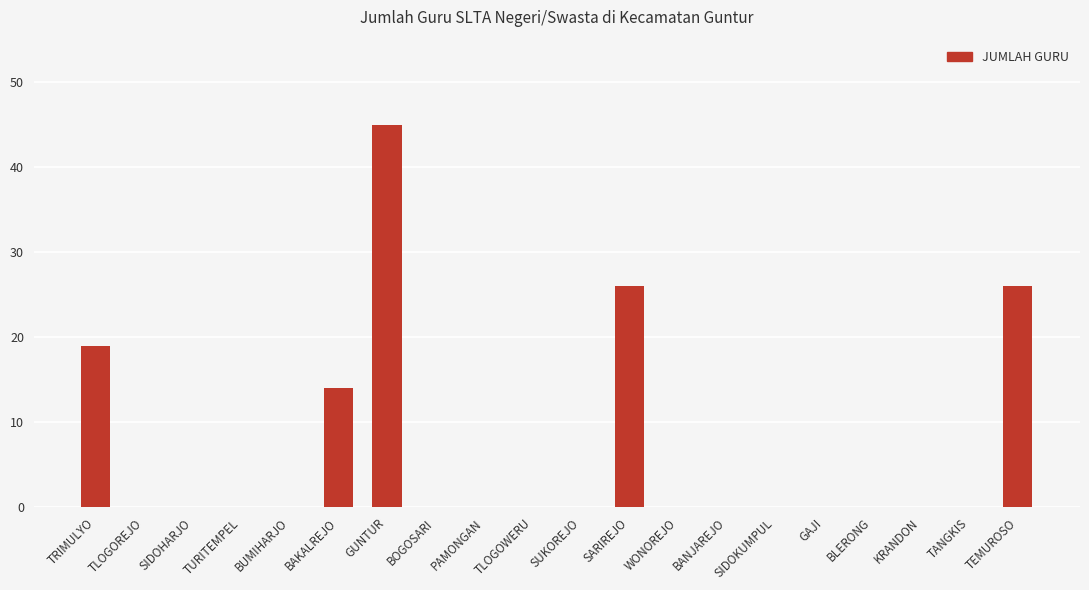

Reading left to right, extract all data points from this chart.

TRIMULYO=19	TLOGOREJO=0	SIDOHARJO=0	TURITEMPEL=0	BUMIHARJO=0	BAKALREJO=14	GUNTUR=45	BOGOSARI=0	PAMONGAN=0	TLOGOWERU=0	SUKOREJO=0	SARIREJO=26	WONOREJO=0	BANJAREJO=0	SIDOKUMPUL=0	GAJI=0	BLERONG=0	KRANDON=0	TANGKIS=0	TEMUROSO=26